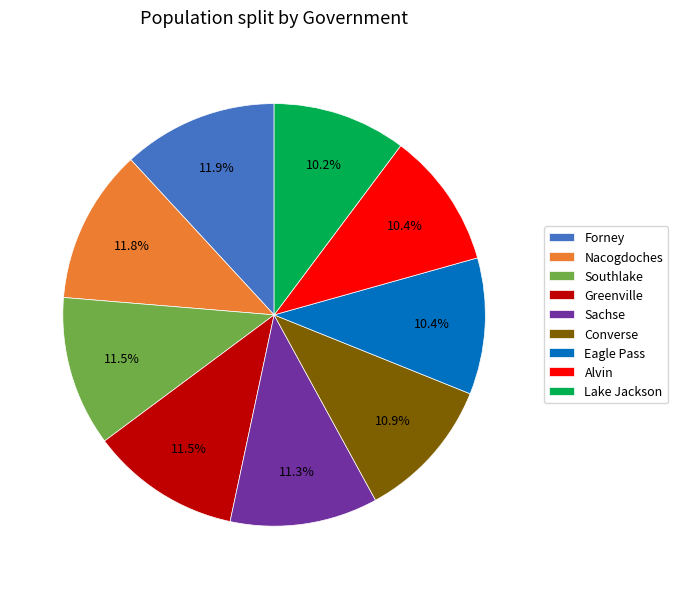

Between Forney and Converse, which is larger?

Forney